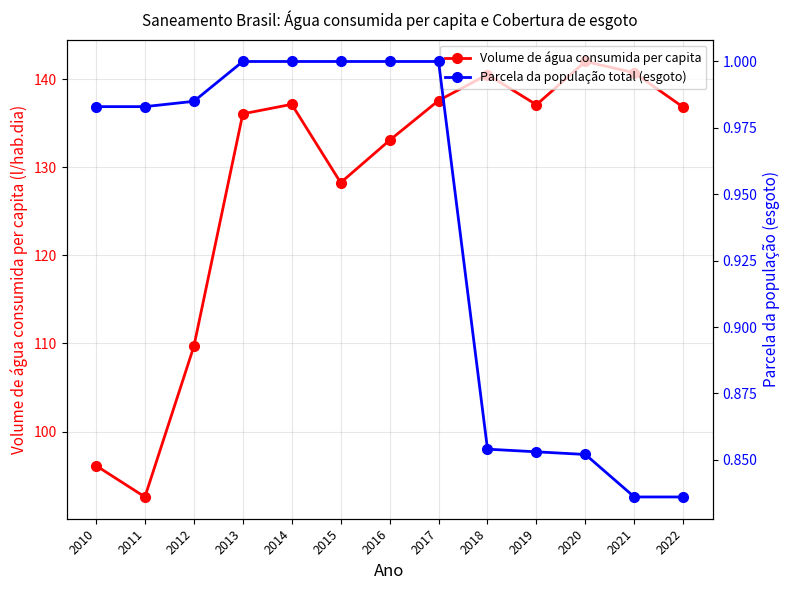

What is the average value of the Volume de água consumida per capita series?

128.3